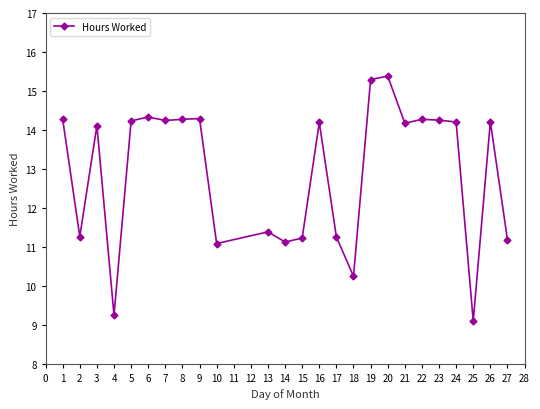

What is the ratio of the value at 25 to the value at 24?

0.6